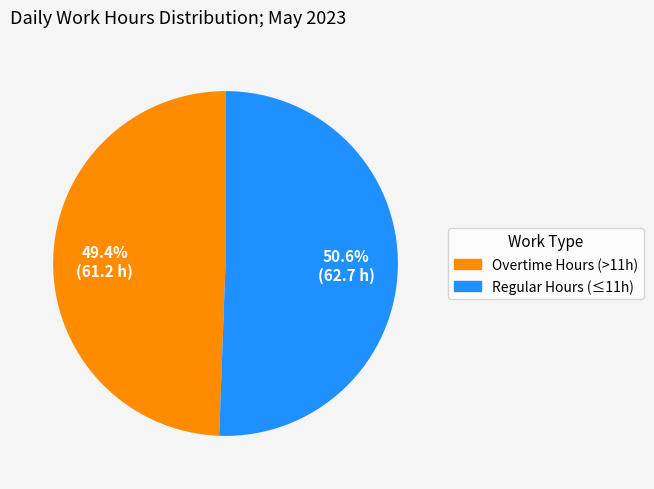

Does any single category account for the majority?

Yes